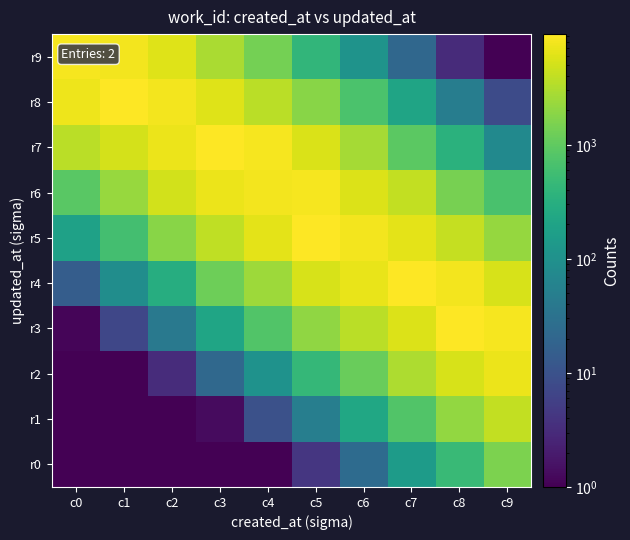

At which category is the sum across all series the highest?

c5